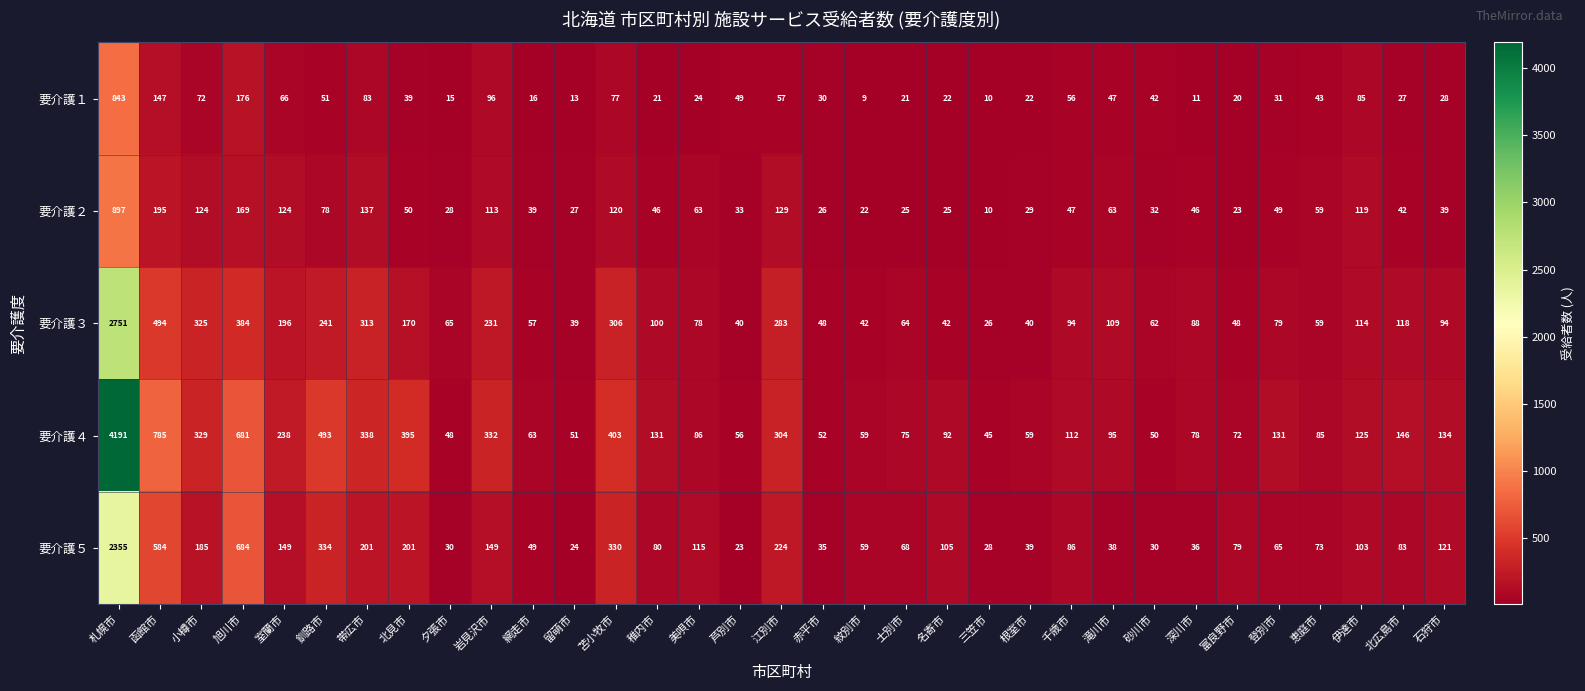

What is the total value across all series at 留萌市?

154